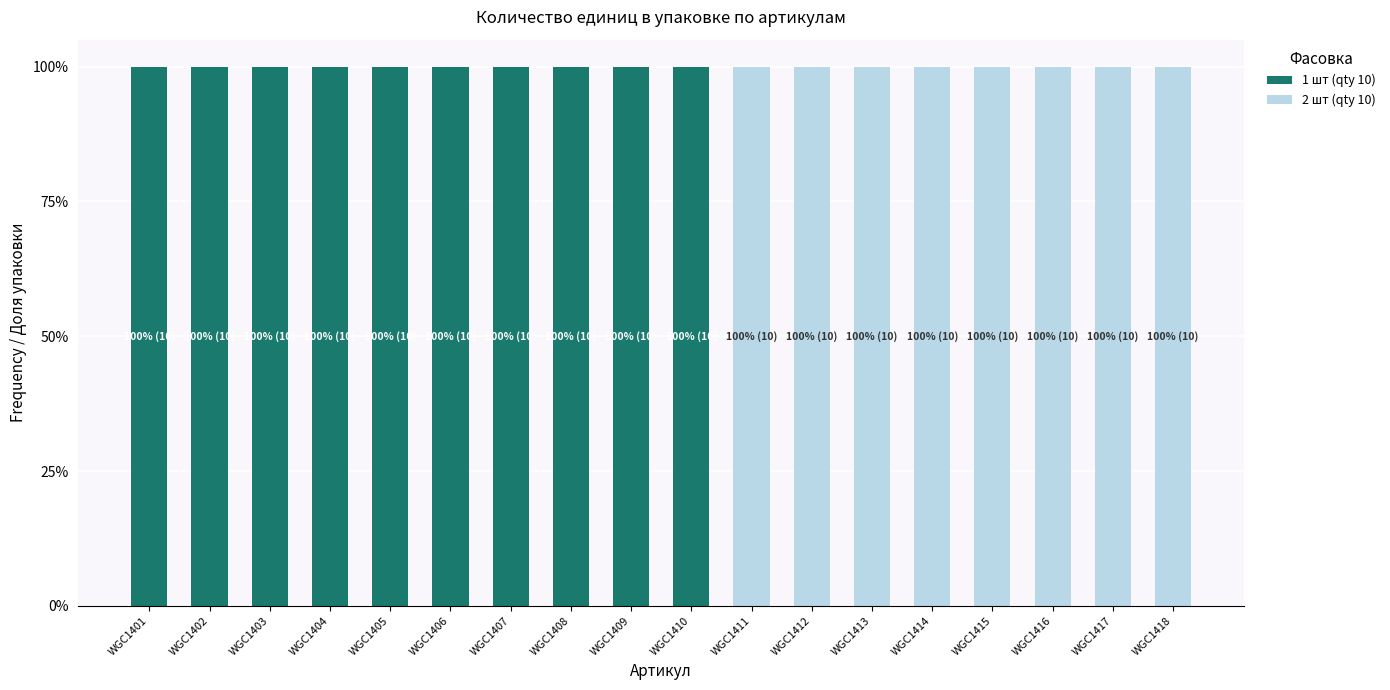

How many distinct data groups are displayed?

2